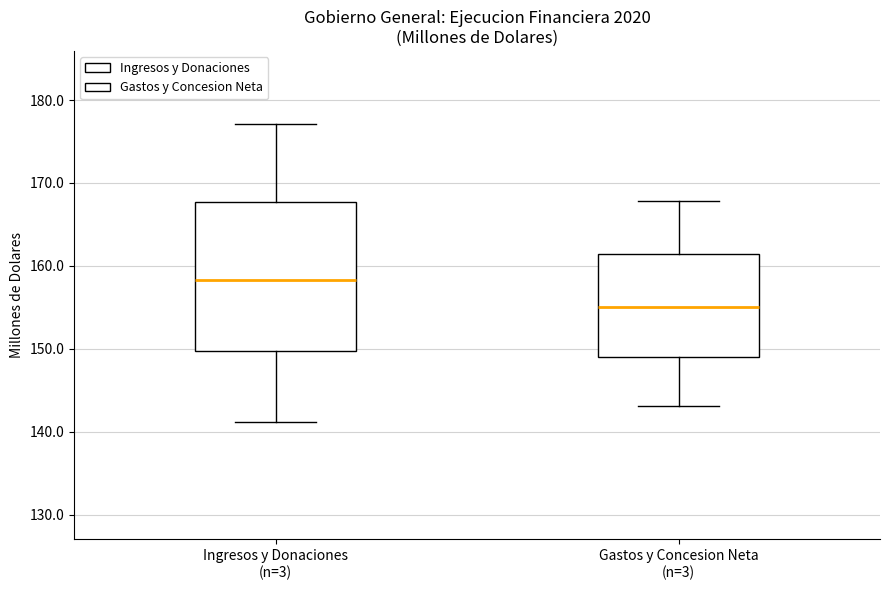

Reading left to right, read every box against the y-axis: the position of its median line, the range the box covers, and the ends of its whiskers. The values are not printed on the chart, so give them approximately, as read against the axis.

Ingresos y Donaciones (n=3): median 158, box 150 to 168, whiskers 141 to 177
Gastos y Concesion Neta (n=3): median 155, box 149 to 161, whiskers 143 to 168